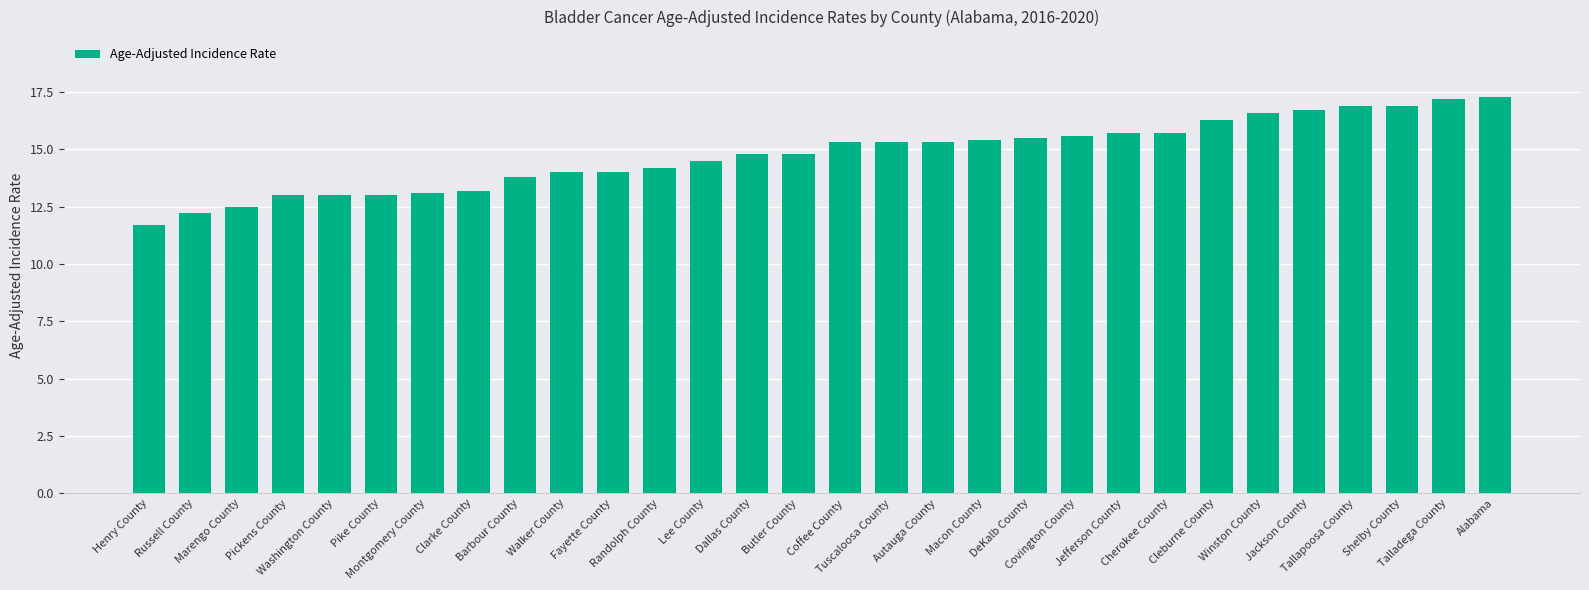

Reading left to right, list all the values displayed in this chart.

Henry County=11.7	Russell County=12.2	Marengo County=12.5	Pickens County=13.0	Washington County=13.0	Pike County=13.0	Montgomery County=13.1	Clarke County=13.2	Barbour County=13.8	Walker County=14.0	Fayette County=14.0	Randolph County=14.2	Lee County=14.5	Dallas County=14.8	Butler County=14.8	Coffee County=15.3	Tuscaloosa County=15.3	Autauga County=15.3	Macon County=15.4	DeKalb County=15.5	Covington County=15.6	Jefferson County=15.7	Cherokee County=15.7	Cleburne County=16.3	Winston County=16.6	Jackson County=16.7	Tallapoosa County=16.9	Shelby County=16.9	Talladega County=17.2	Alabama=17.3